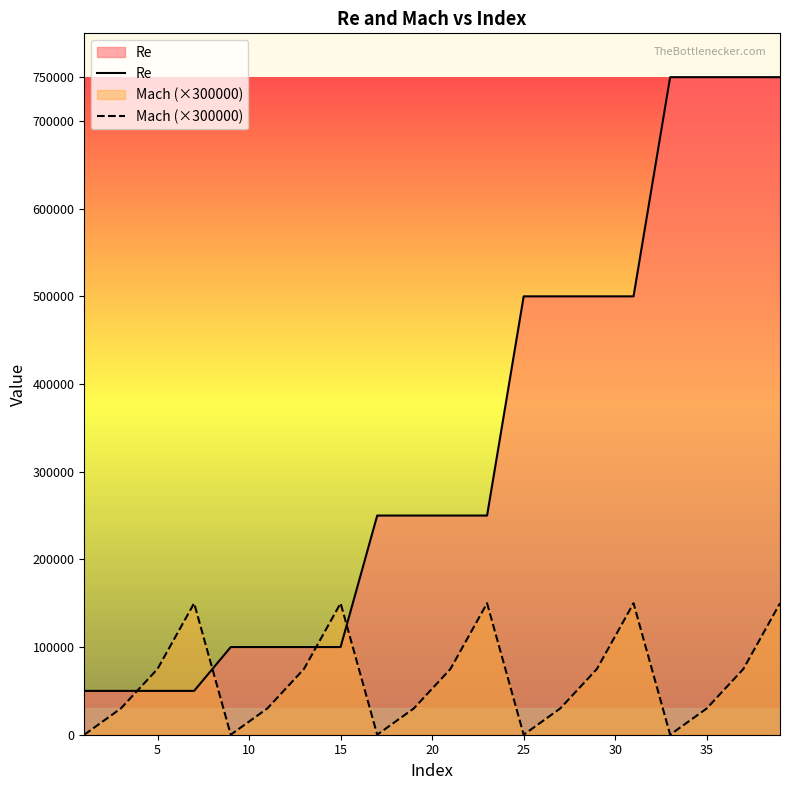

What is the difference between the maximum and minimum values in the Re series?

700000